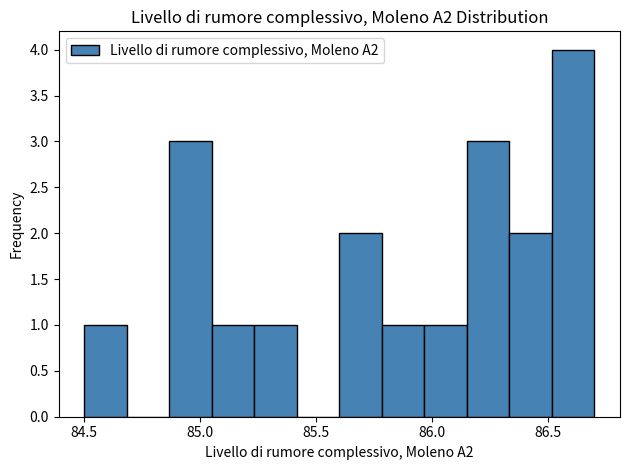

Around what value on the x-axis is the tallest bar? Give the approximate position of its centre, as read against the axis.

86.60